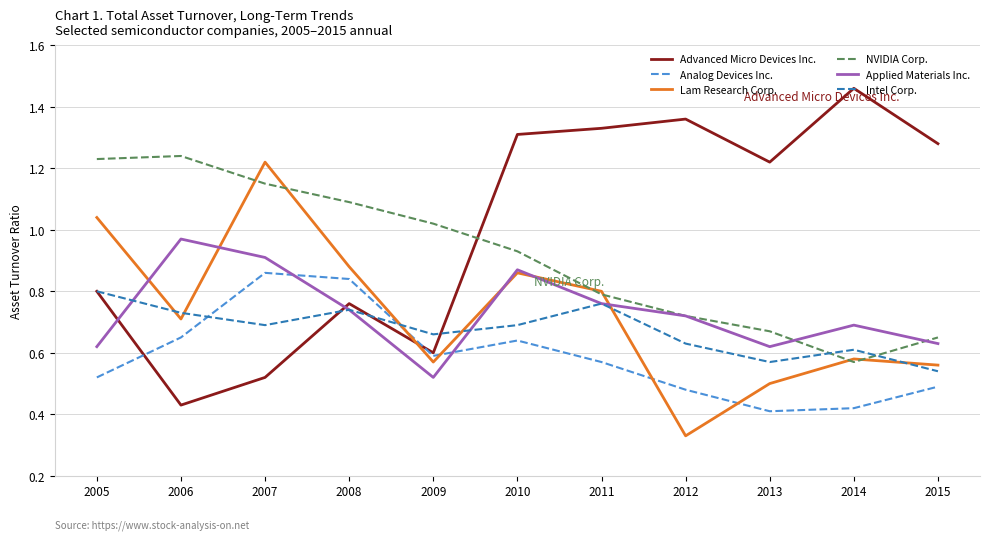

True or false: NVIDIA Corp. and Advanced Micro Devices Inc. cross at least once.

True